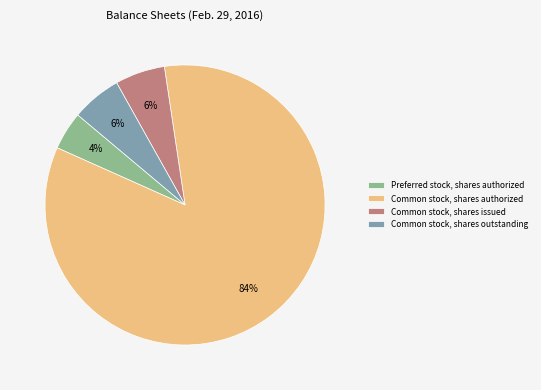

Between Common stock, shares authorized and Preferred stock, shares authorized, which is larger?

Common stock, shares authorized